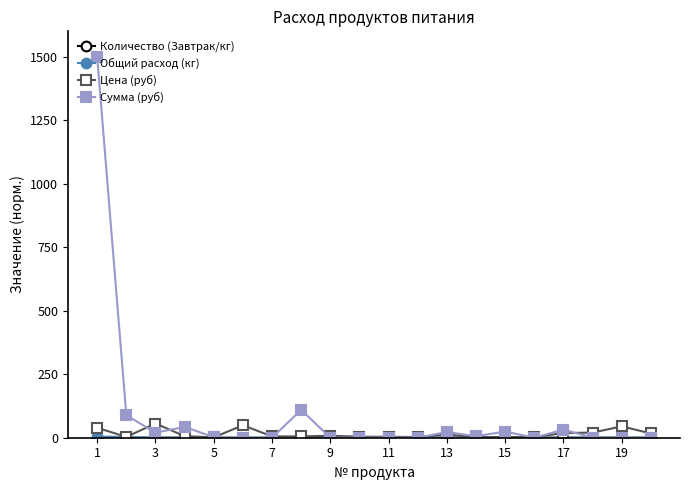

How many data points in Цена (руб) are above 6?

10